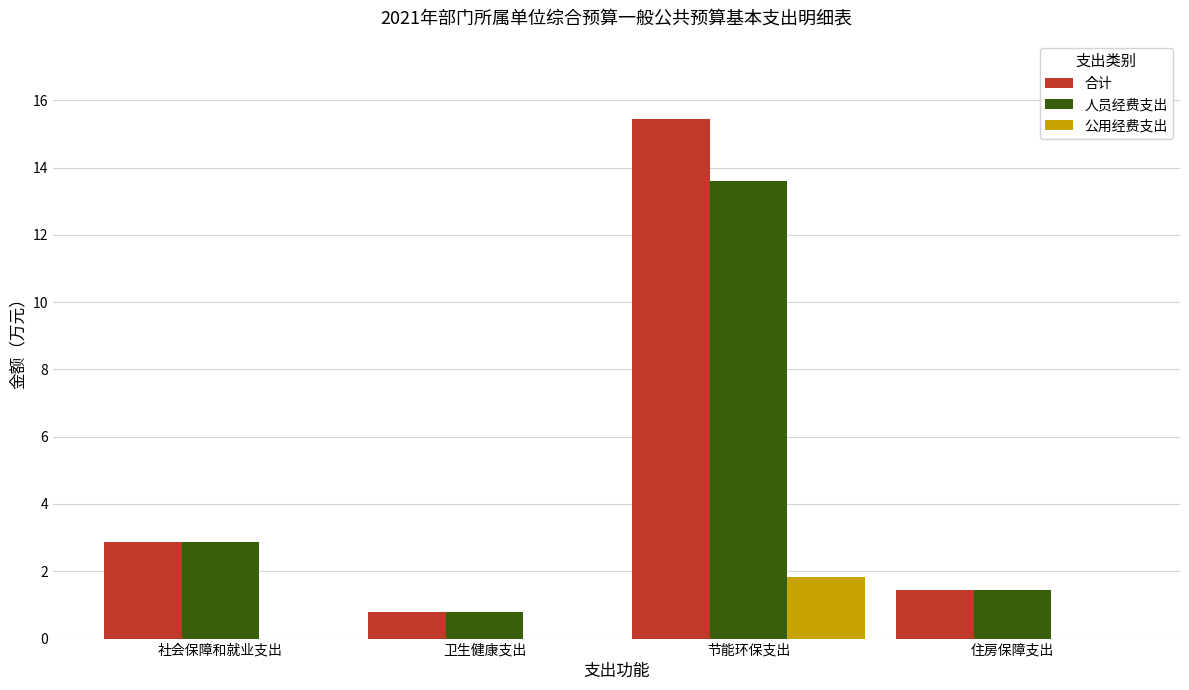

What are all the series names shown in the legend?

合计, 人员经费支出, 公用经费支出